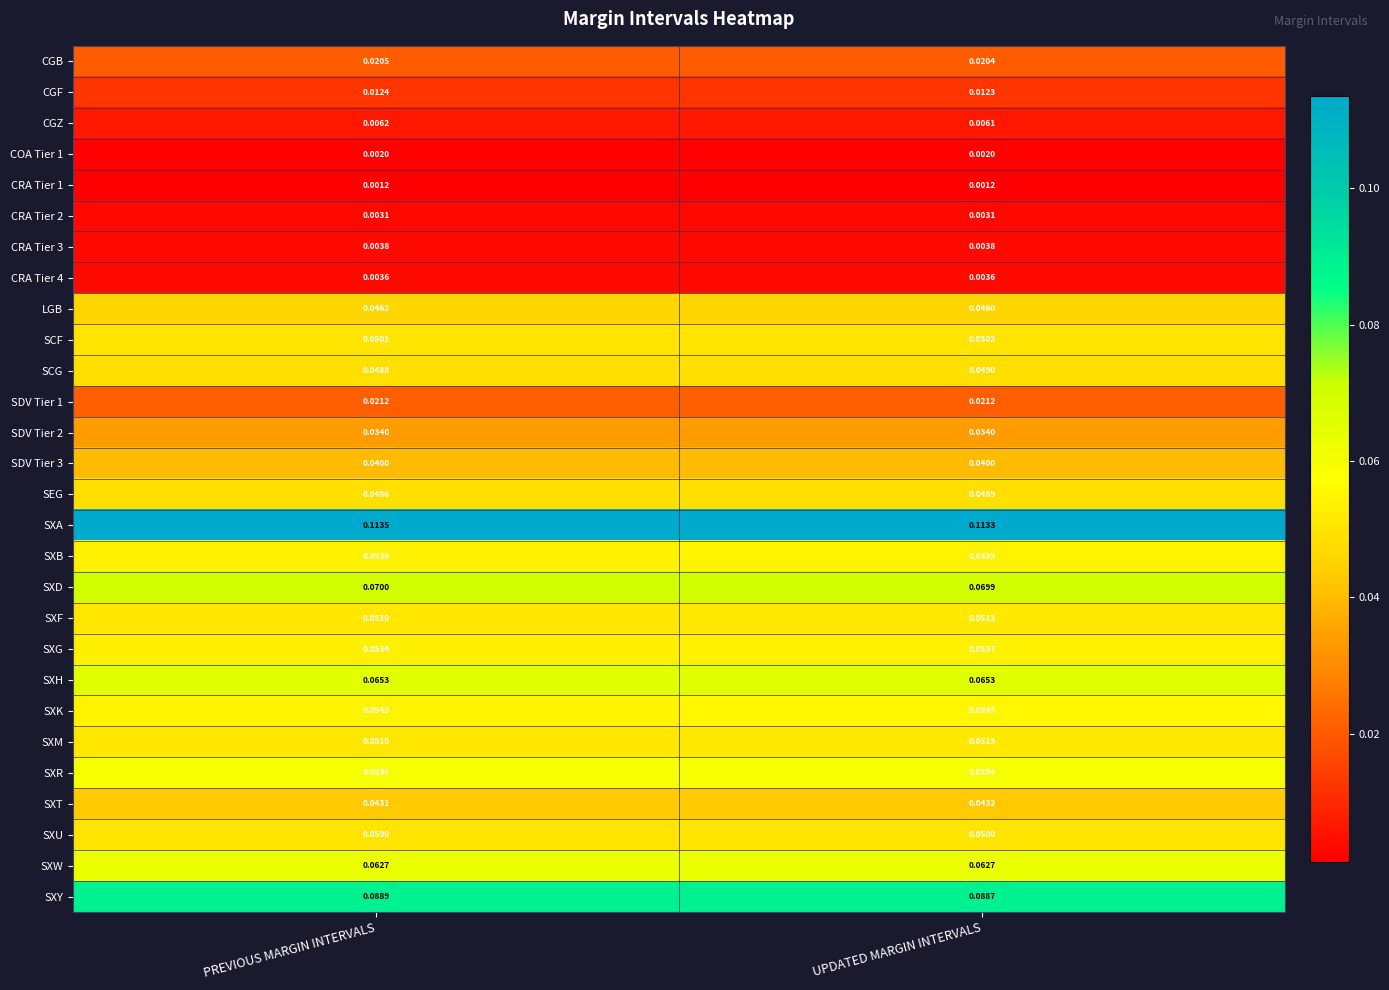

How many data points does each series have?

2